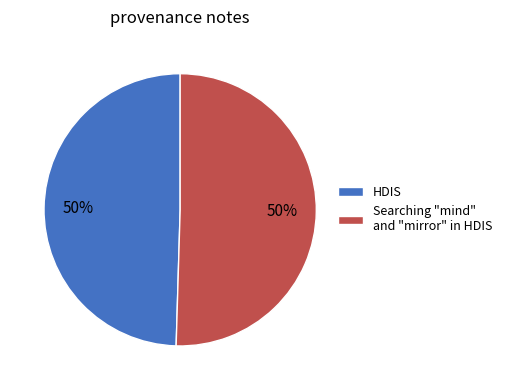

To the nearest percent, what percentage of the pie is HDIS?

50%